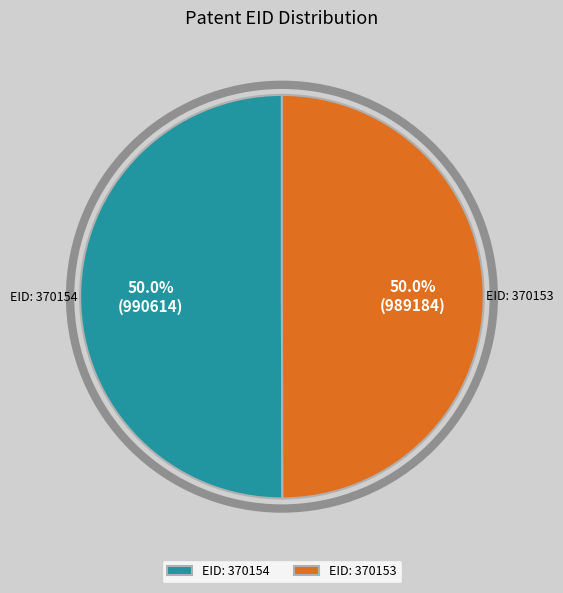

What percentage do EID: 370154 and EID: 370153 together represent?

100.0%